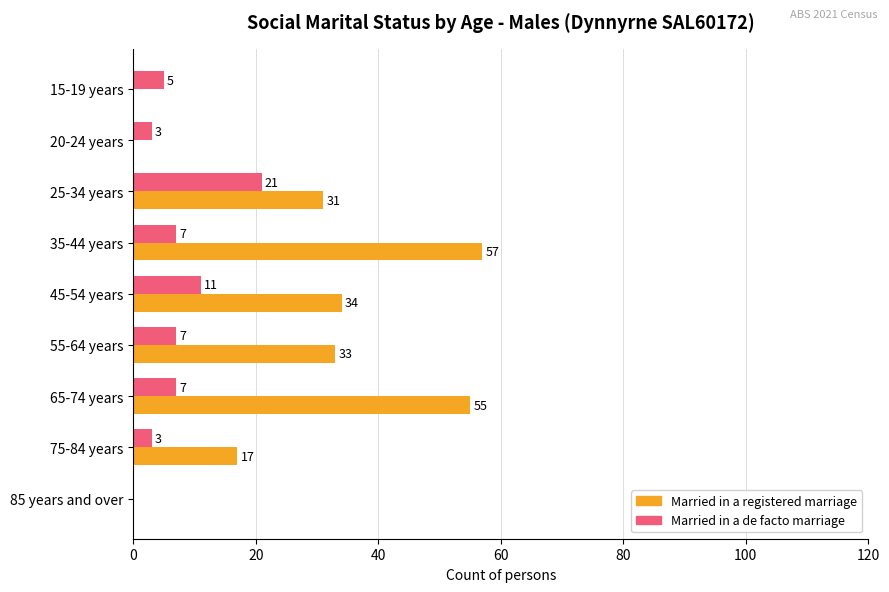

Which series has the largest total across all categories?

Married in a registered marriage